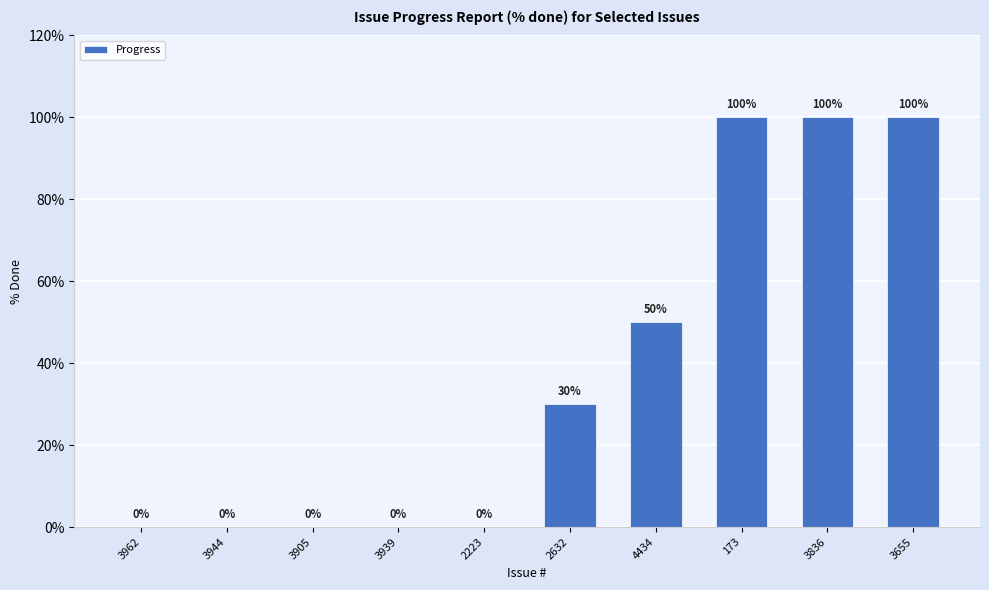

Which has a higher value, 173 or 3939?

173